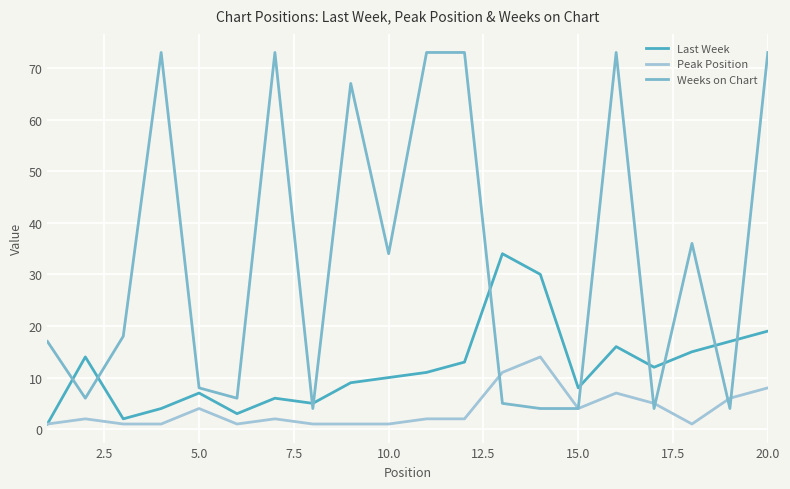

What are all the series names shown in the legend?

Last Week, Peak Position, Weeks on Chart